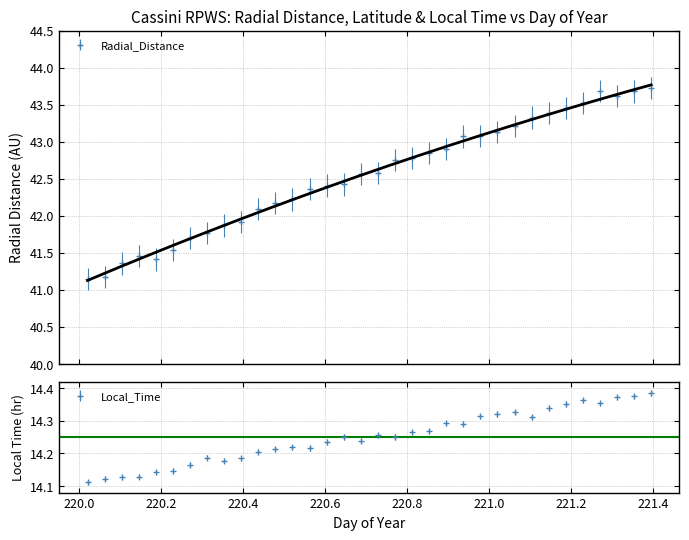

Count the Latitude values in the range 14 to 15.

34